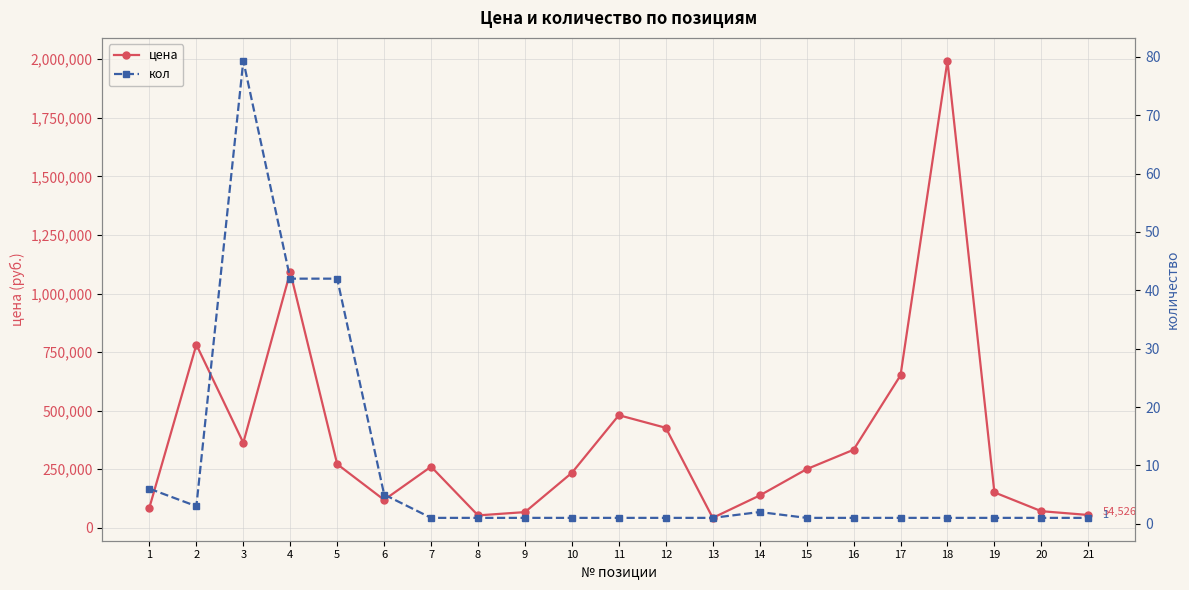

Which series has the widest spread of values?

цена